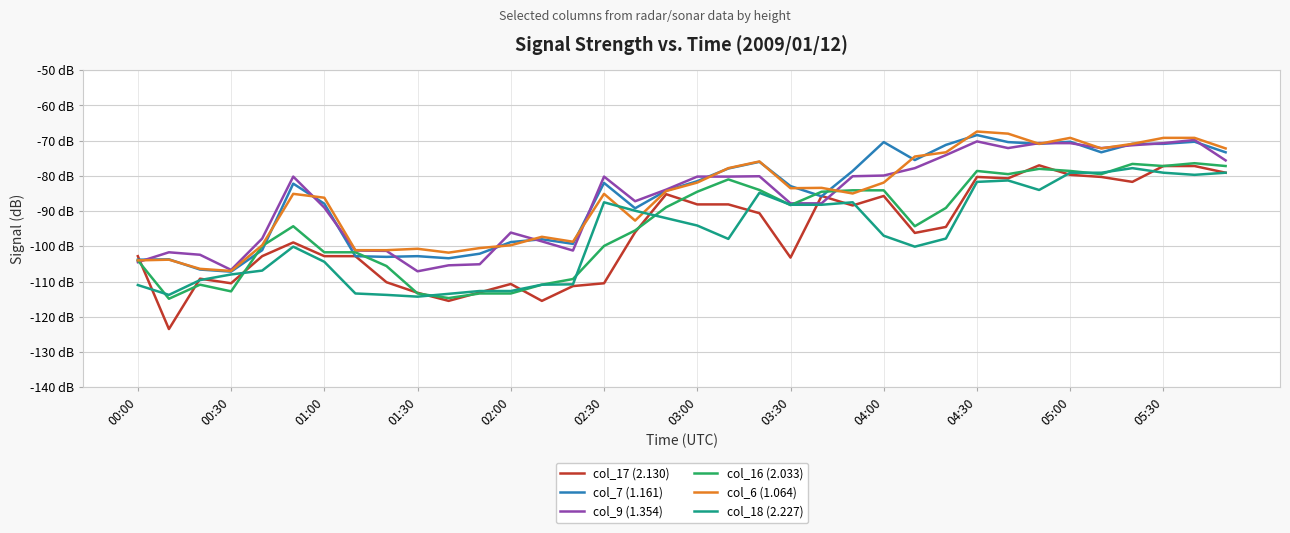

At which label does col_18 (2.227) first exceed -97?

02:30